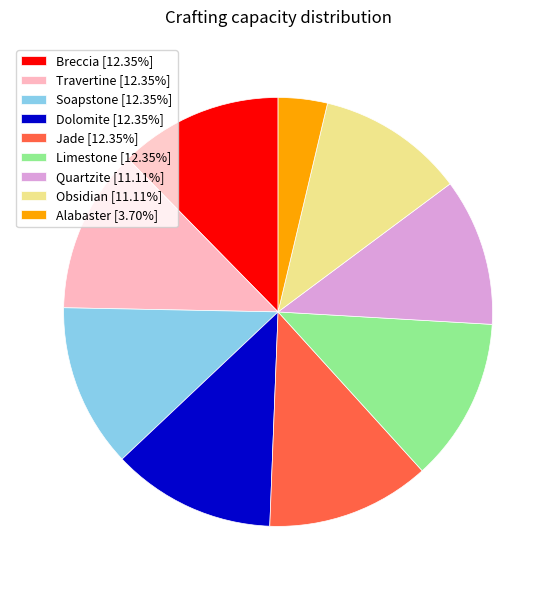

Combined, do Limestone [12.35%] and Obsidian [11.11%] account for over 50%?

No